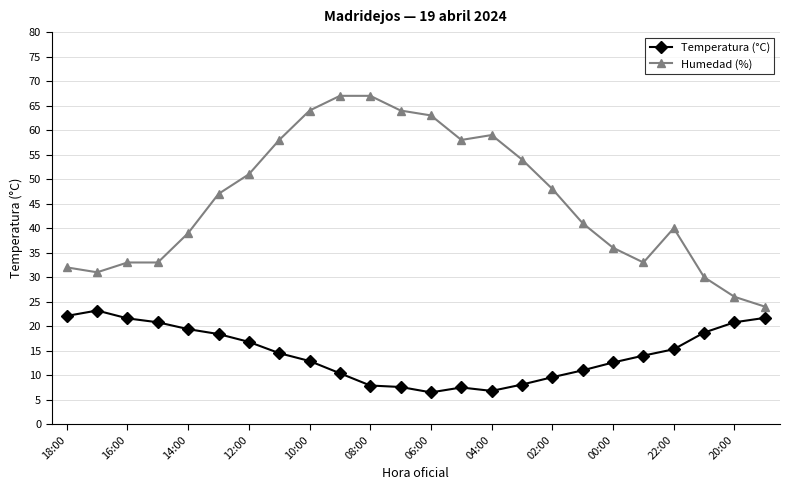

Which series has the largest total across all categories?

Humedad (%)